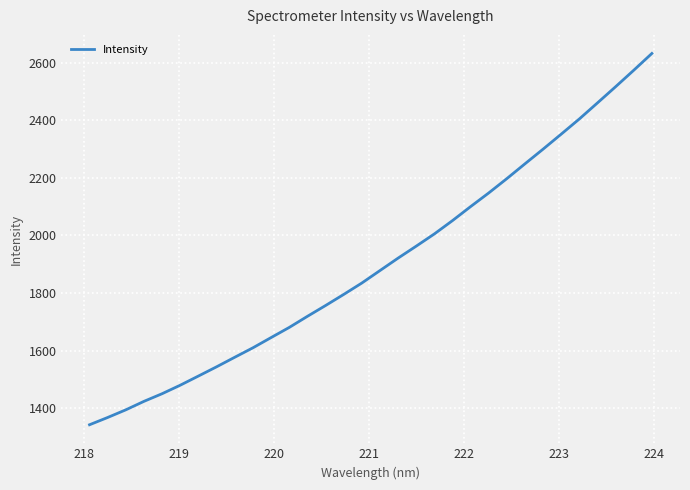

True or false: there are more than 2 points higher than both neighbors.

False